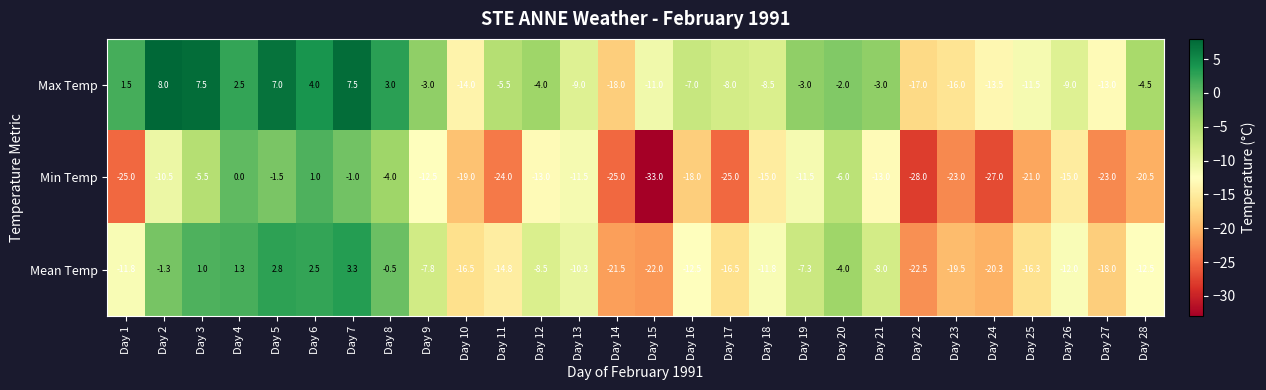

Which series has the widest spread of values?

Min Temp